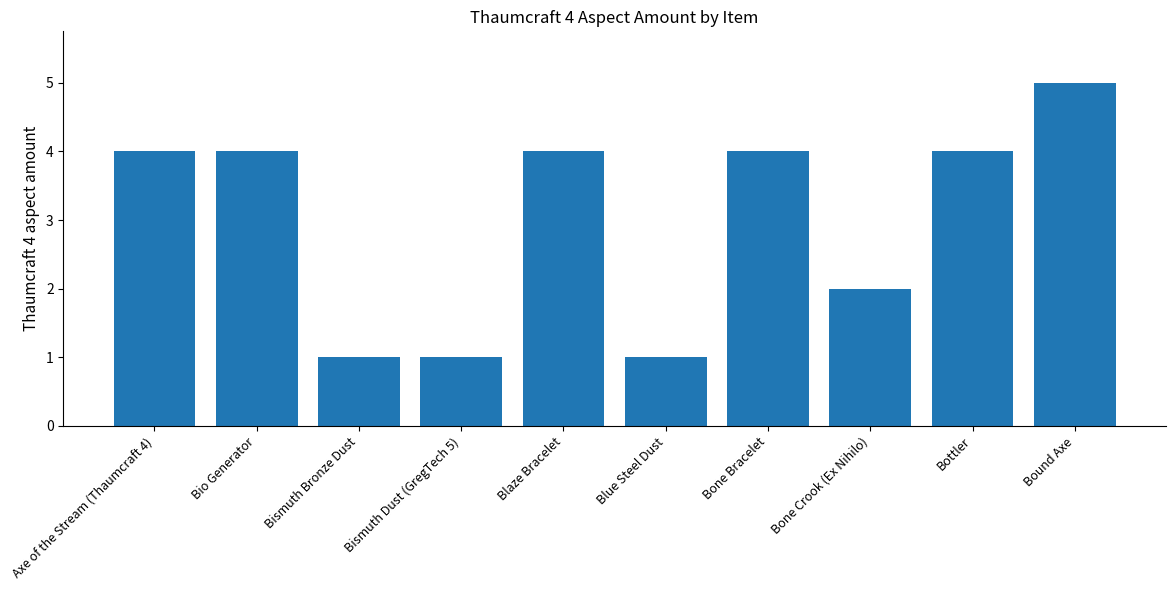

What is the maximum value shown in the chart?

5